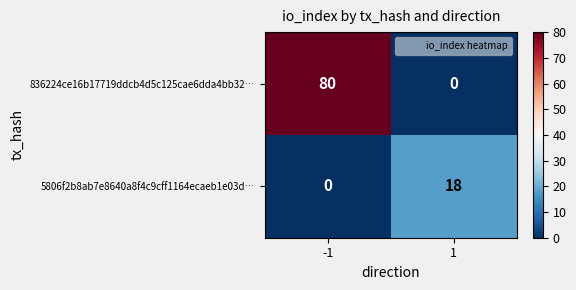

What is the greatest value displayed?

80